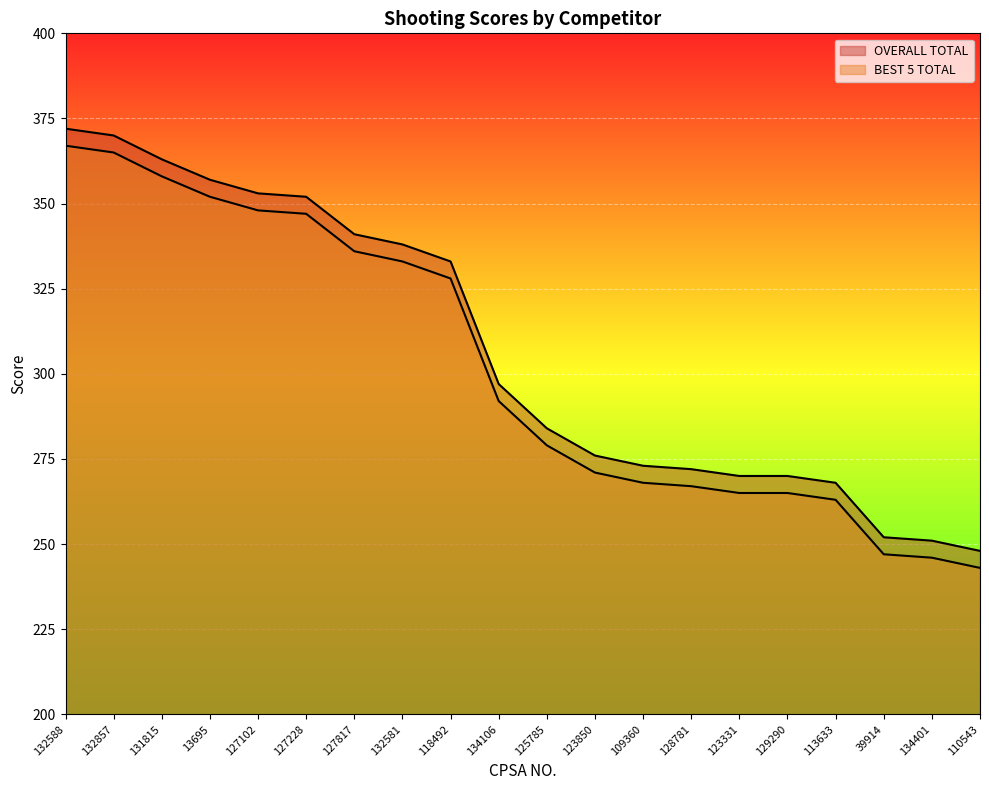

How many data points in BEST 5 TOTAL are above 292?

9